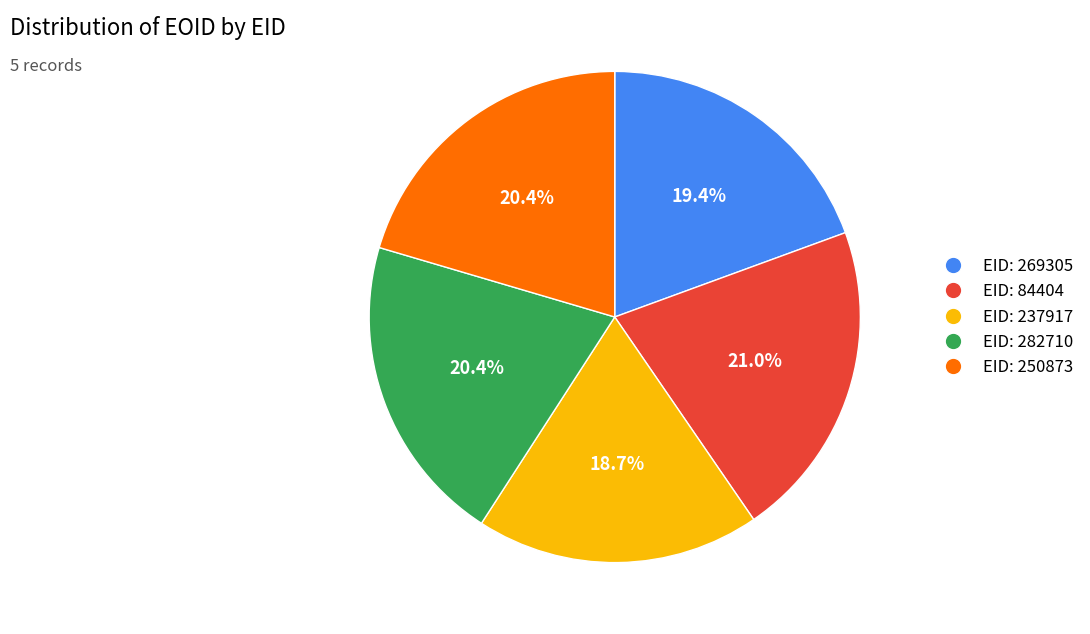

What is the smallest slice in the pie chart?

EID: 237917